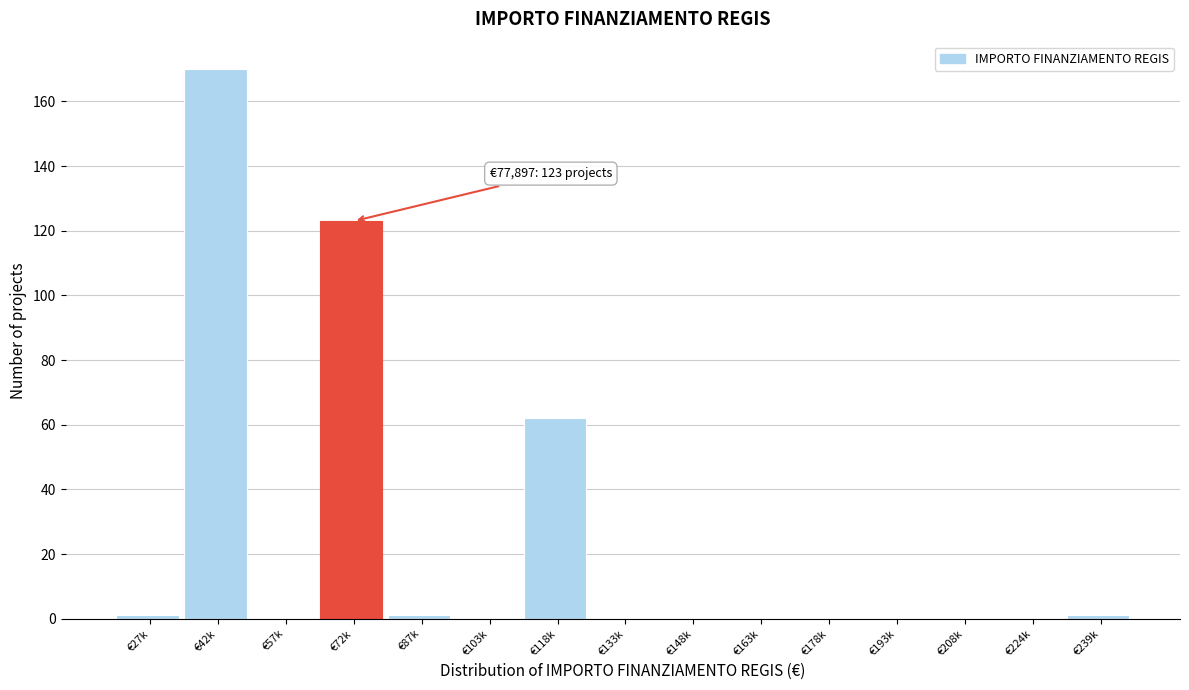

Reading right to left, what are all the values shown in this chart?

€239k=1	€224k=0	€208k=0	€193k=0	€178k=0	€163k=0	€148k=0	€133k=0	€118k=62	€103k=0	€87k=1	€72k=123	€57k=0	€42k=170	€27k=1